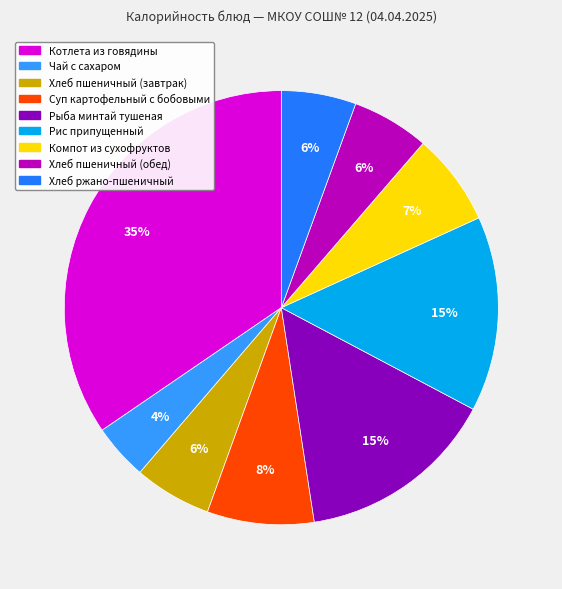

How many segments does this pie chart have?

9